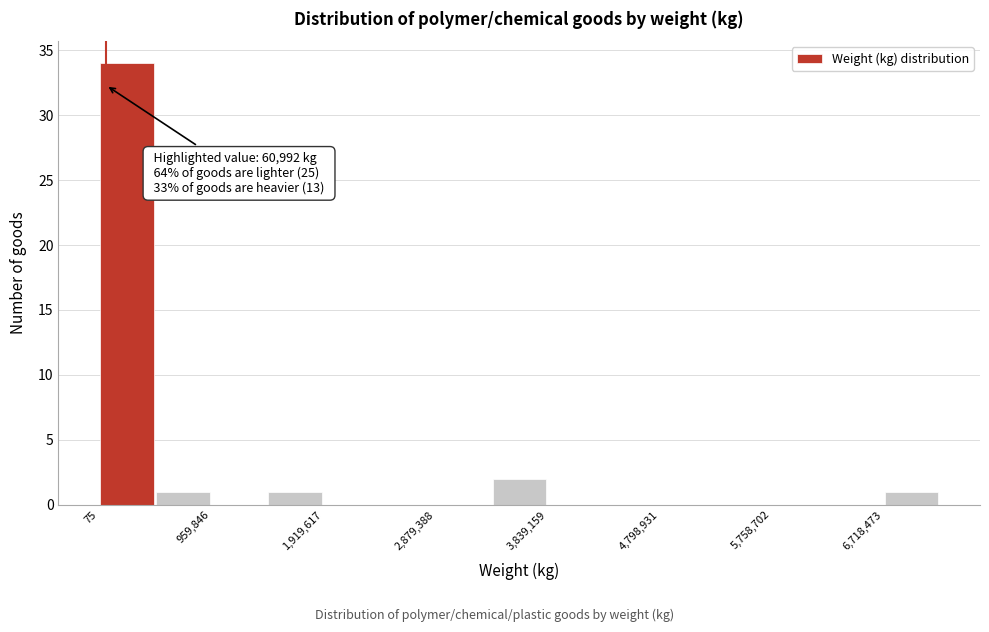

Which range on the x-axis has the tallest bar?

0 to 500000